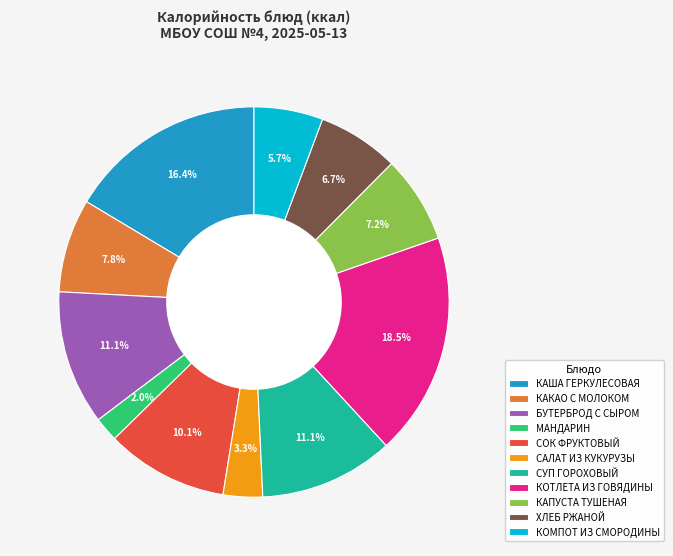

What percentage is the СУП ГОРОХОВЫЙ slice, to the nearest percent?

11%